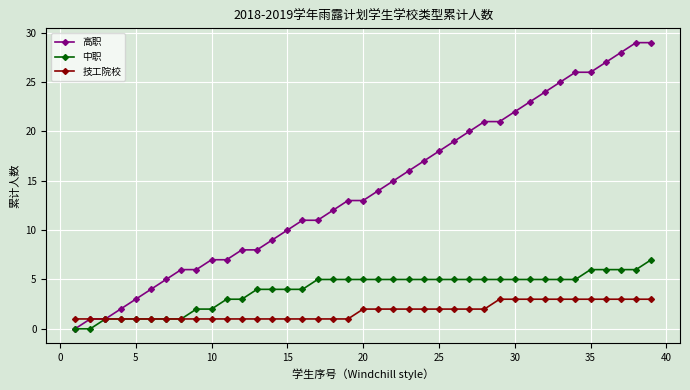

How many lines are shown in the chart?

3